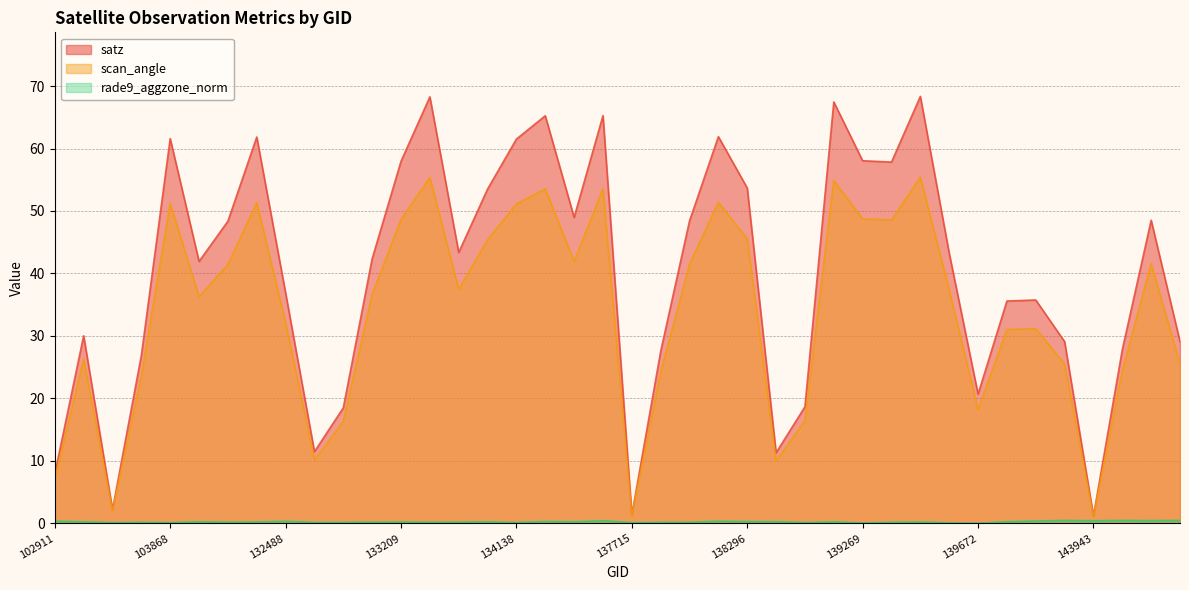

True or false: scan_angle has more than 0 points higher than both neighbors.

True